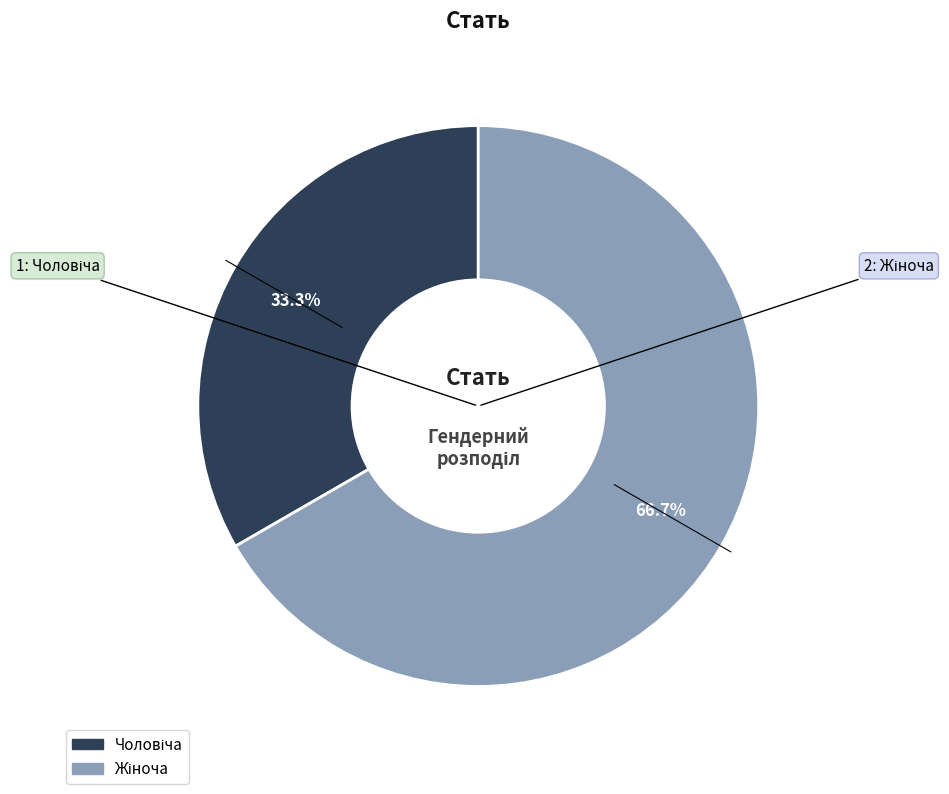

Does any single category account for the majority?

Yes